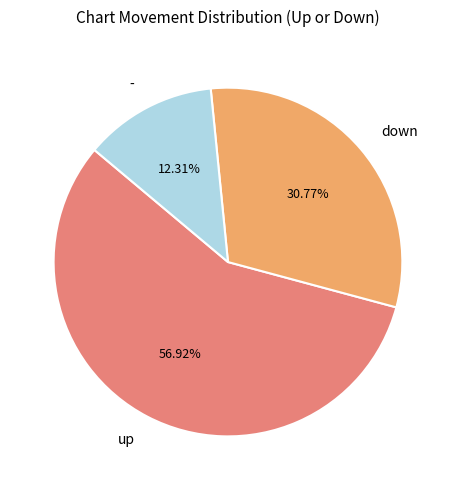

Does any single category account for the majority?

Yes